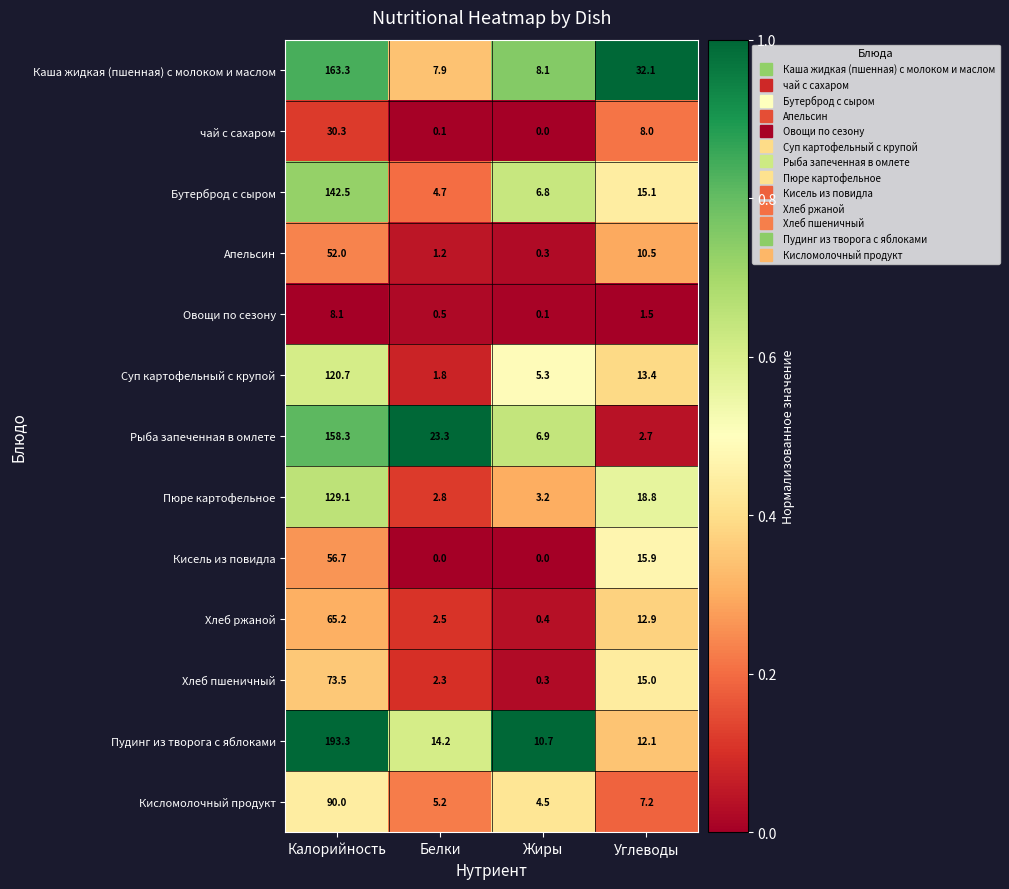

Where is Суп картофельный с крупой nearest to the value 61?

Углеводы